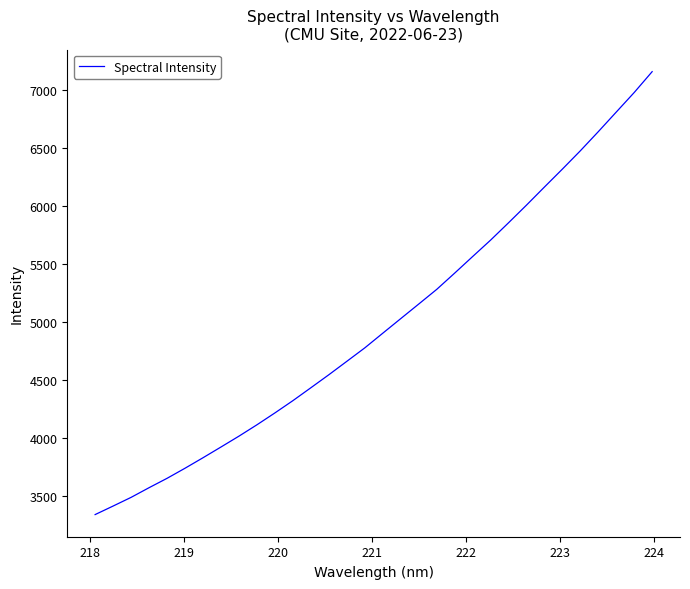

What is the minimum value shown in the chart?

3340.3